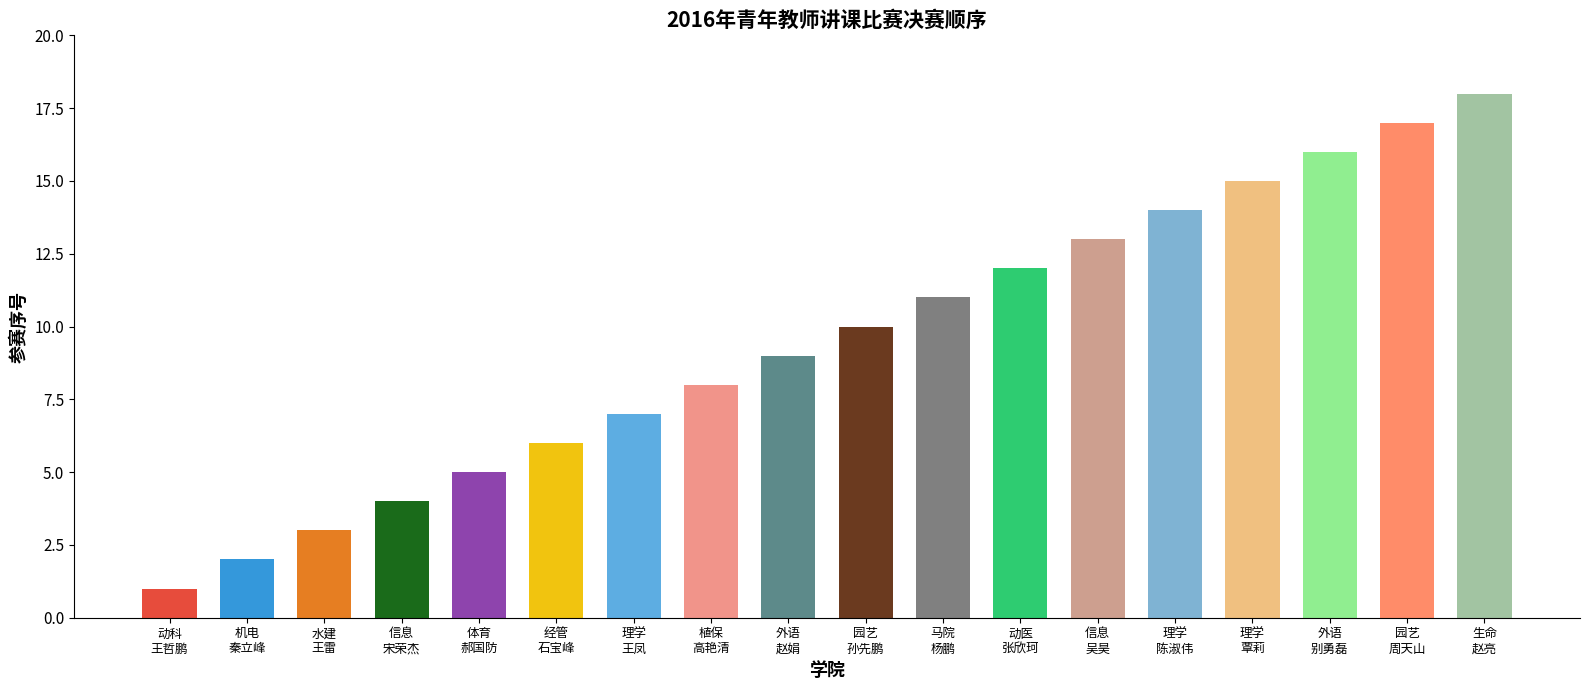

Rank the categories by value from lowest to highest.

动科
王哲鹏, 机电
秦立峰, 水建
王雷, 信息
宋荣杰, 体育
郝国防, 经管
石宝峰, 理学
王凤, 植保
高艳清, 外语
赵娟, 园艺
孙先鹏, 马院
杨鹏, 动医
张欣珂, 信息
吴昊, 理学
陈淑伟, 理学
覃莉, 外语
别勇磊, 园艺
周天山, 生命
赵亮